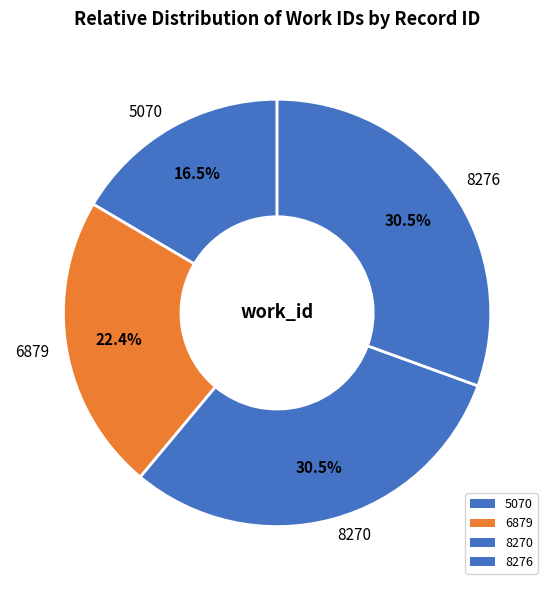

Which has a higher value, 8276 or 5070?

8276